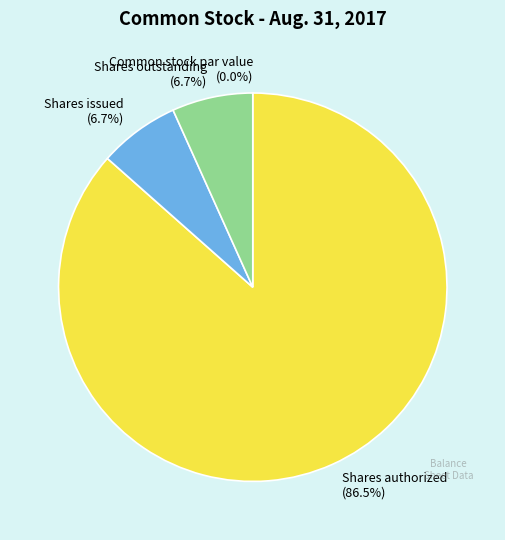

What is the majority slice?

Shares authorized